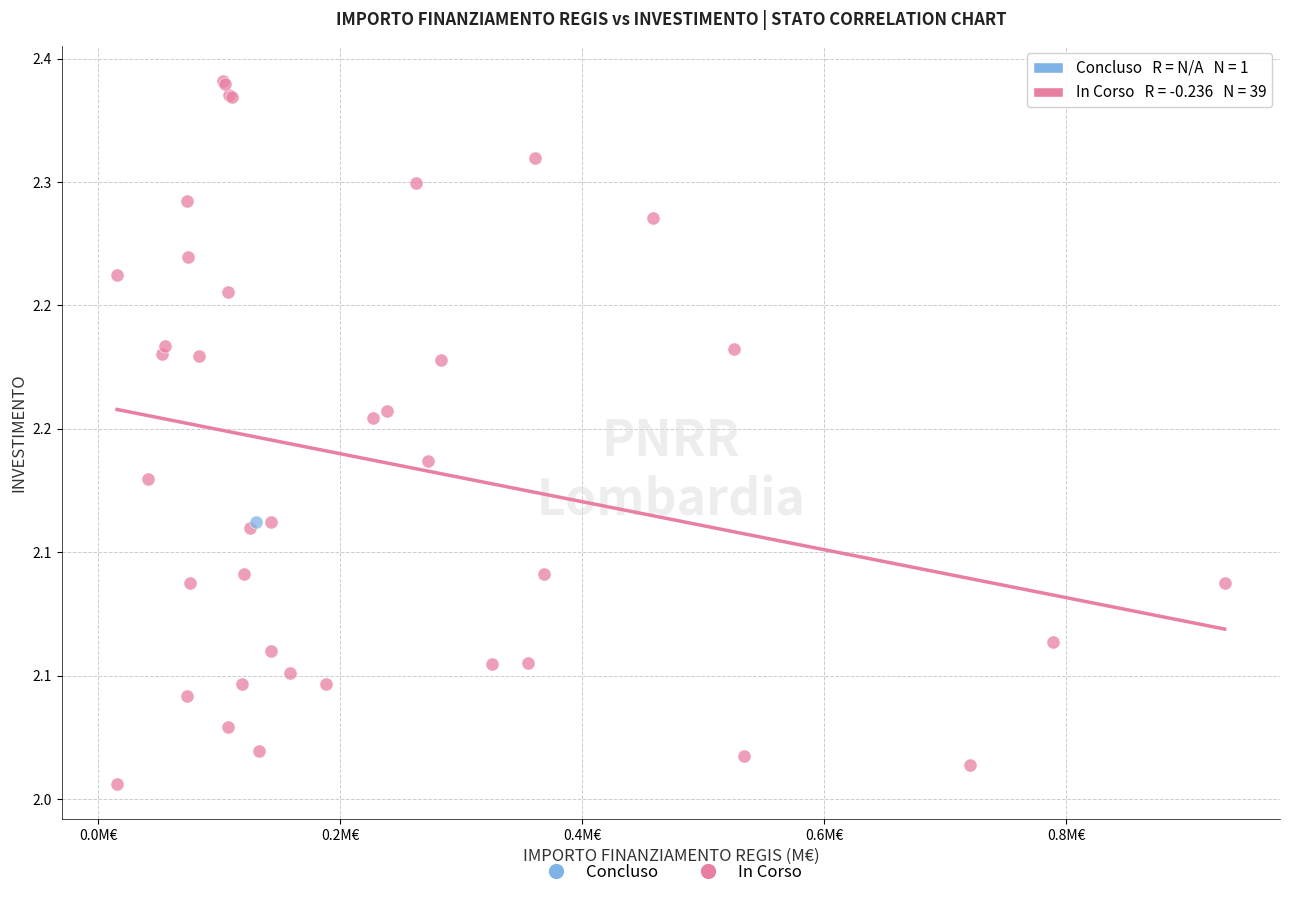

What are all the series names shown in the legend?

Concluso, In Corso